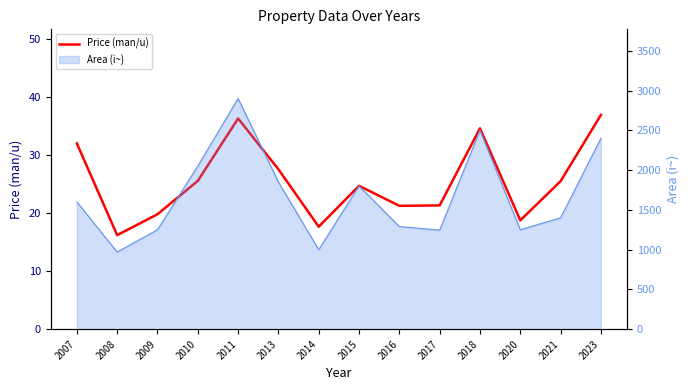

Rank the categories by value from lowest to highest.

2008, 2014, 2020, 2009, 2016, 2017, 2015, 2021, 2010, 2013, 2007, 2018, 2011, 2023